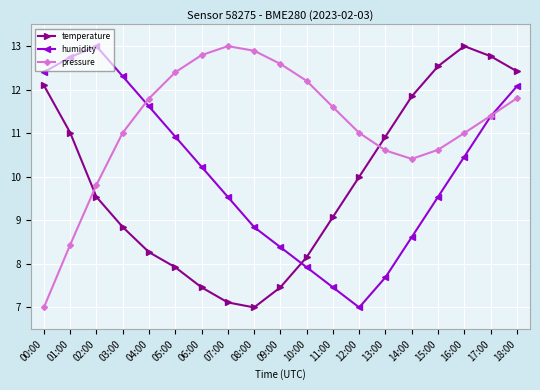

True or false: humidity has more than 0 points higher than both neighbors.

True